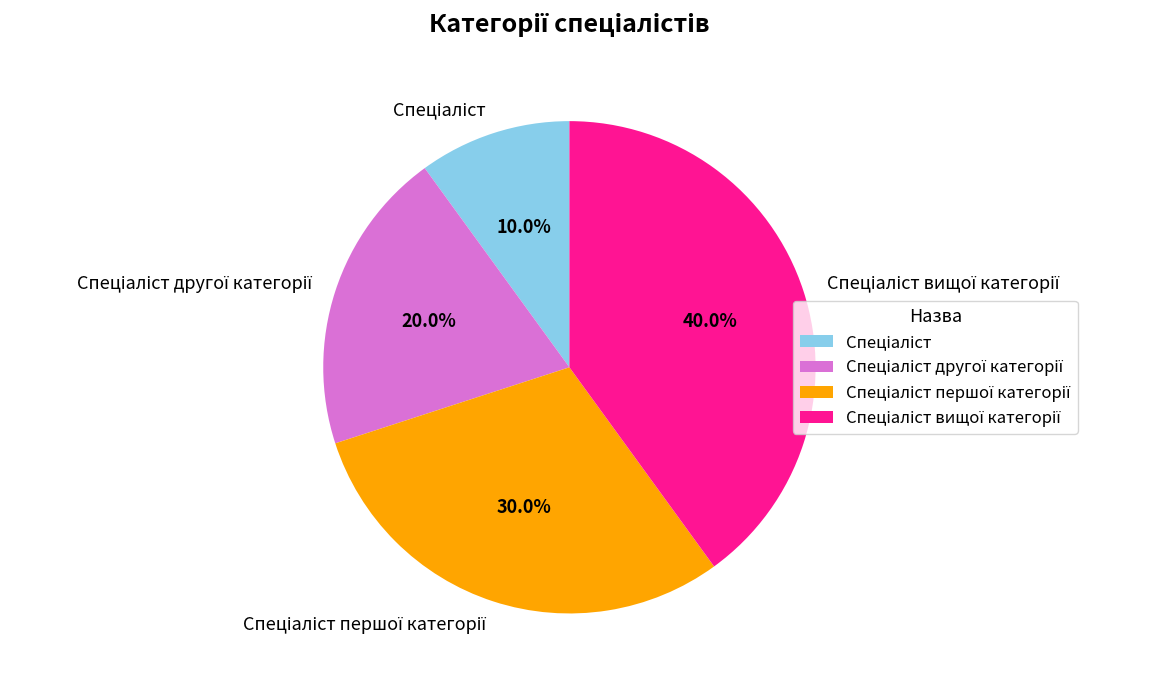

Is there any slice that represents more than half of the pie?

No